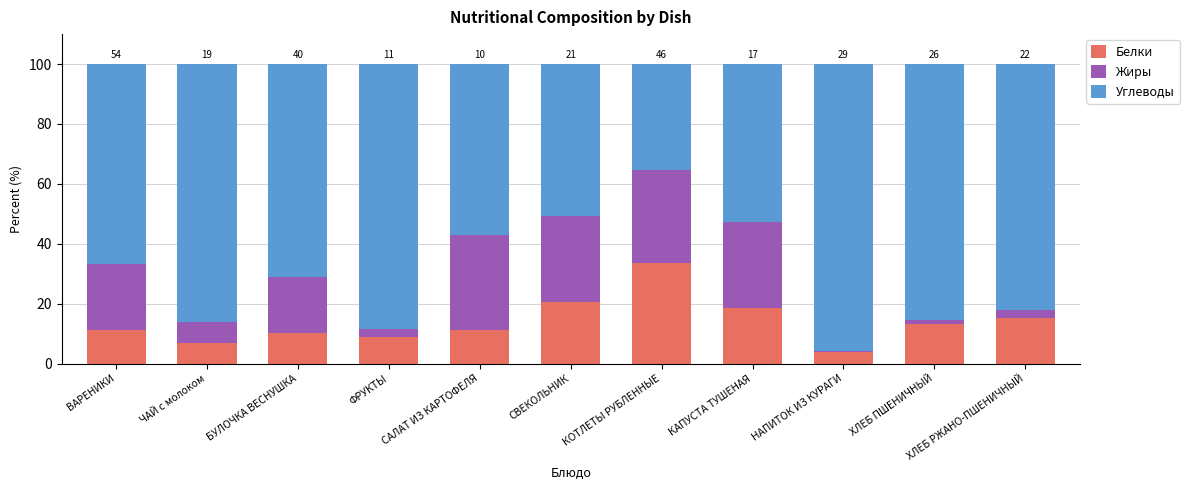

What is the total value across all series at САЛАТ ИЗ КАРТОФЕЛЯ?

100.0